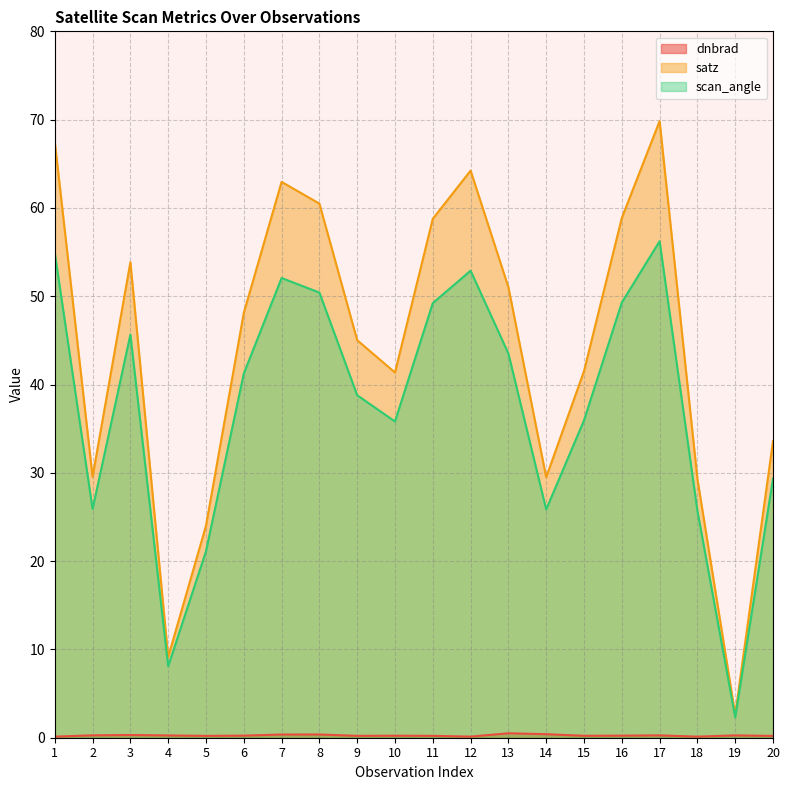

How many lines are shown in the chart?

3